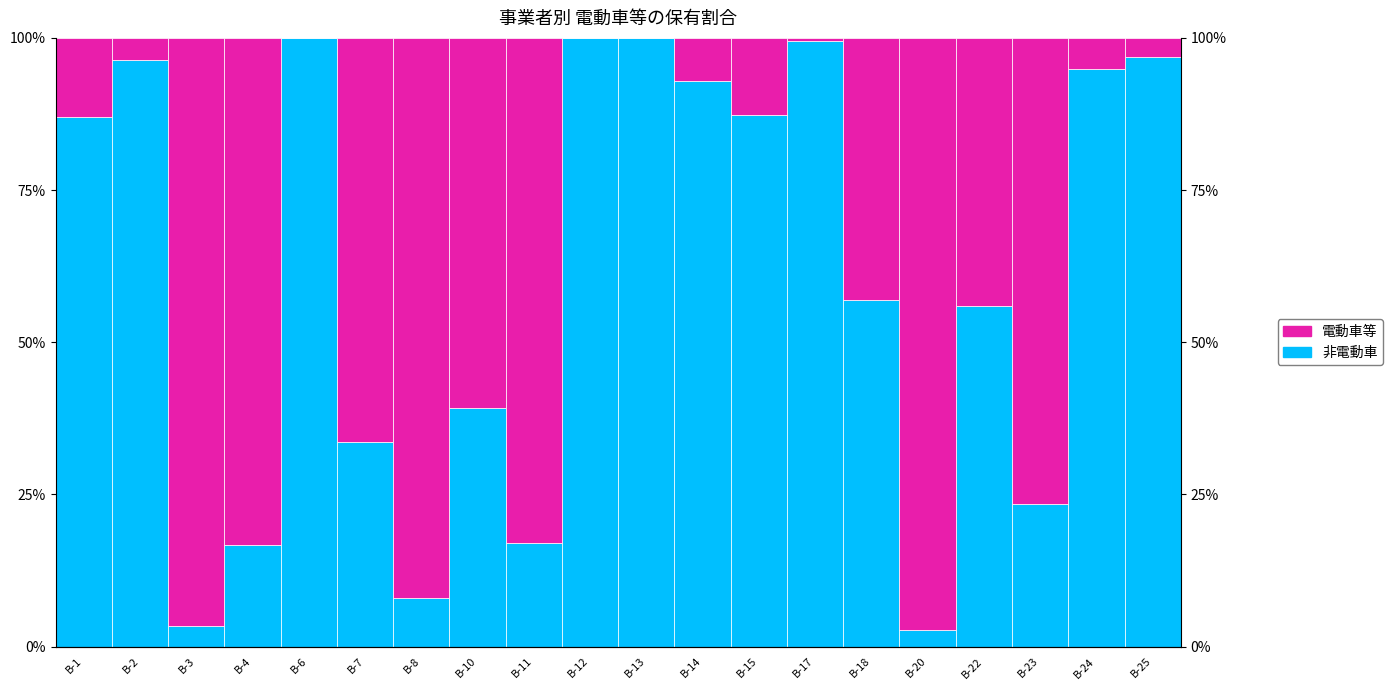

Which series has the largest total across all categories?

非電動車